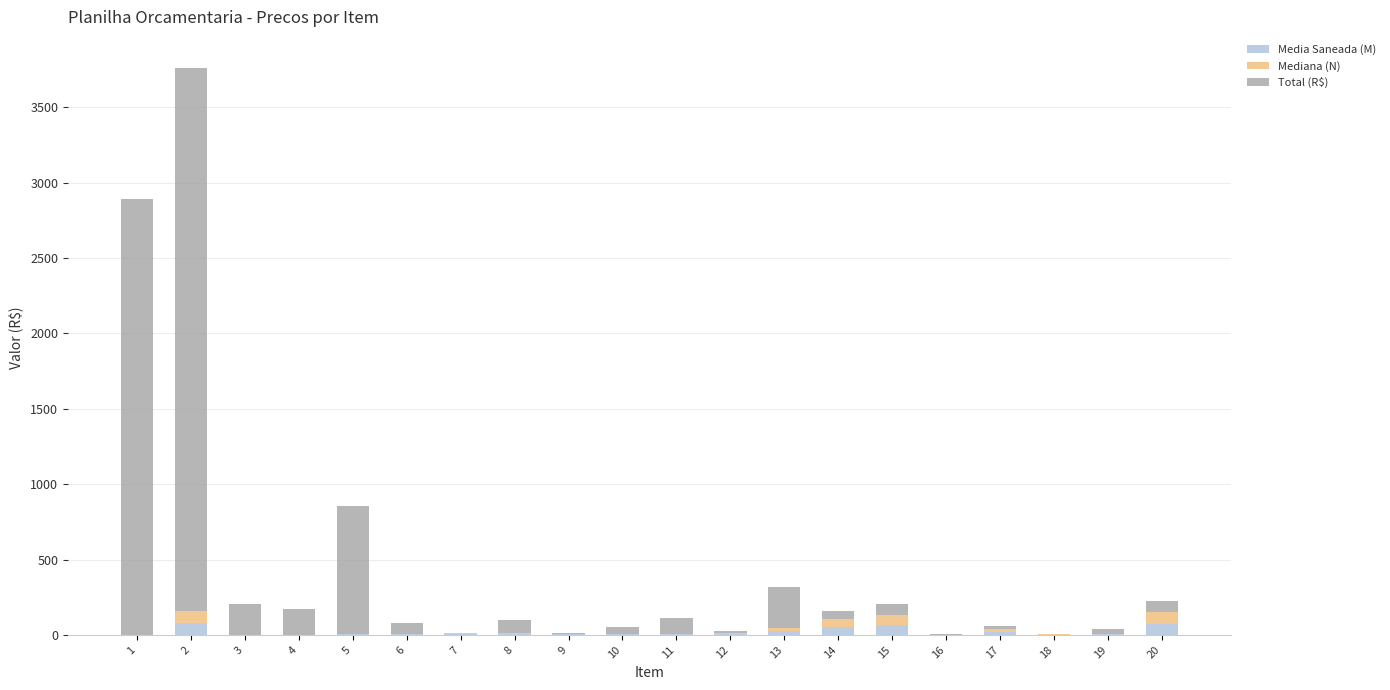

What is the sum of all Mediana (N) values?

359.0